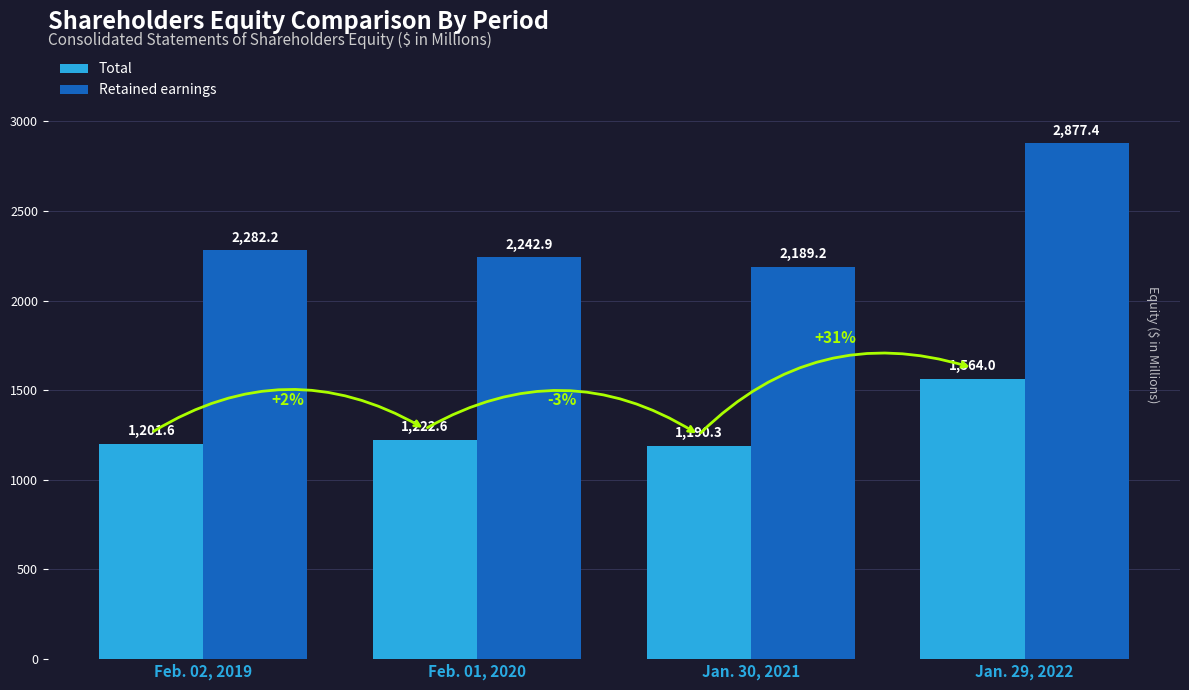

What is the label of the 4th bar from the right?

Feb. 02, 2019